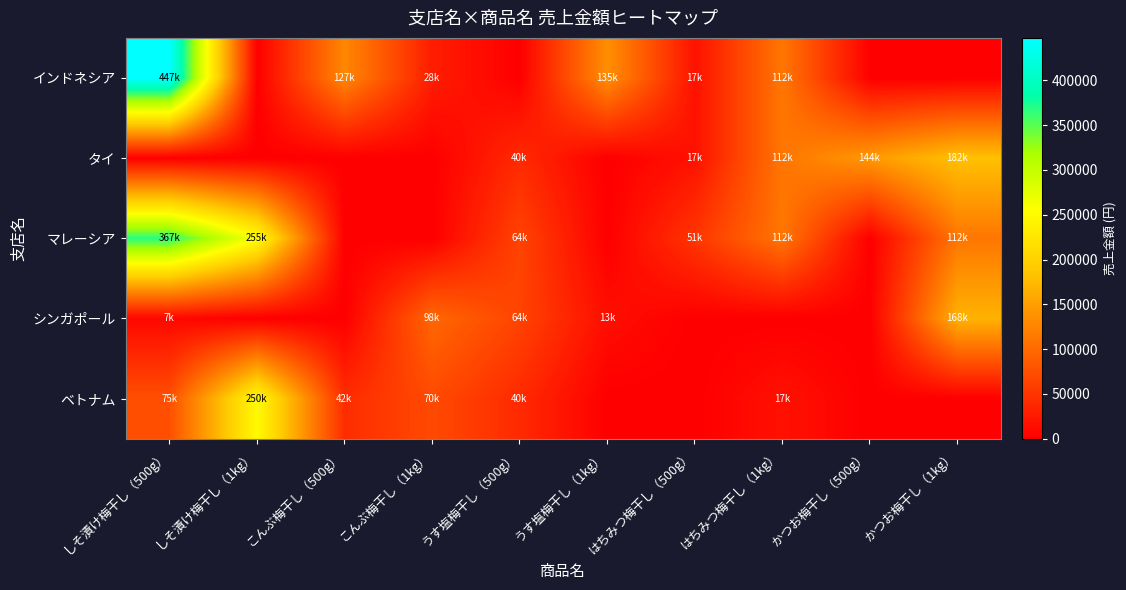

Between うす塩梅干し（500g） and かつお梅干し（500g）, which series saw the biggest shift?

タイ